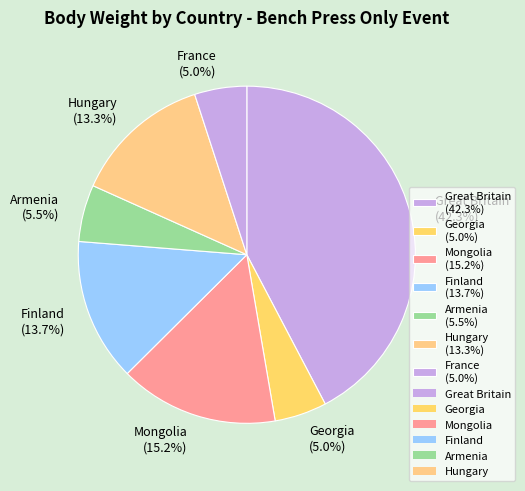

Does any single category account for the majority?

No